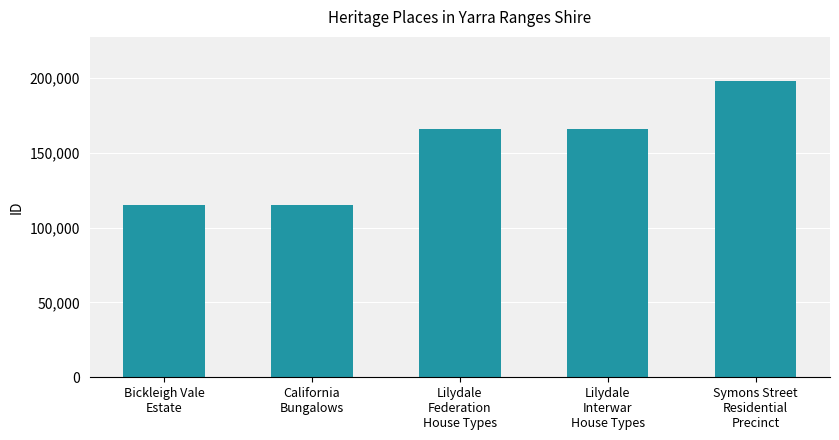

What is the sum of all values?

759953